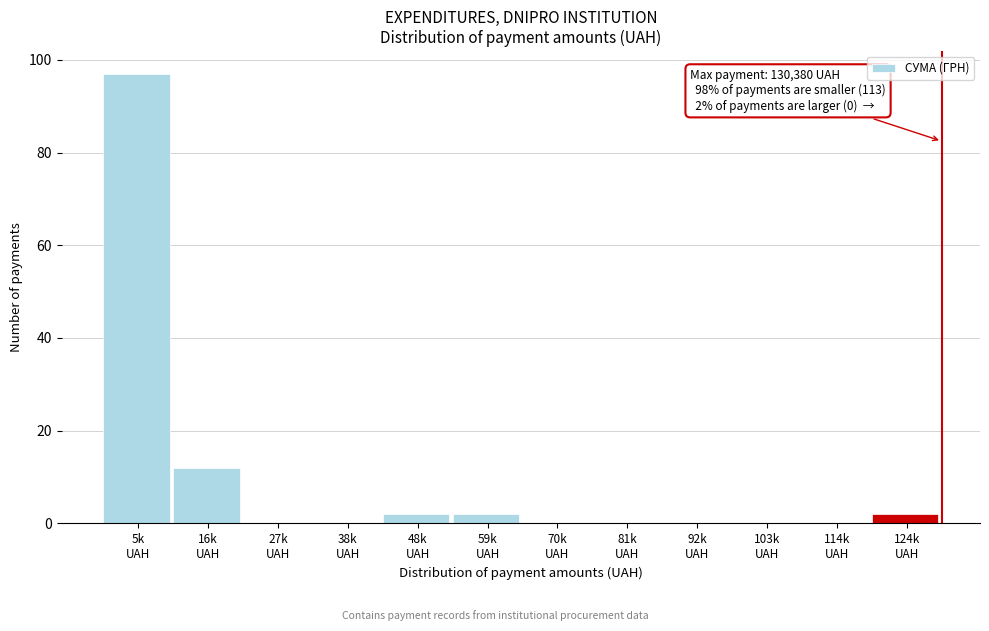

What is the greatest value displayed?

97